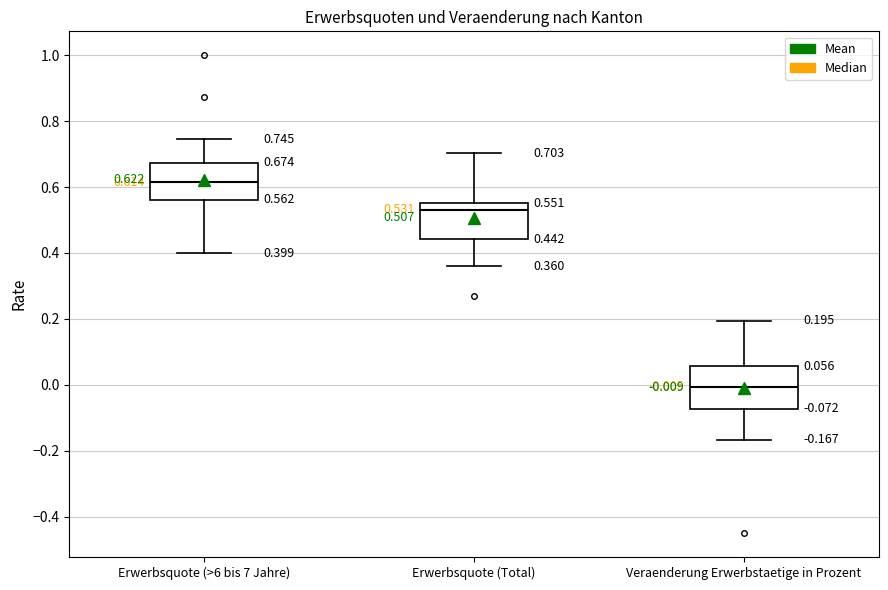

Which box's median line is the lowest?

Veraenderung Erwerbstaetige in Prozent